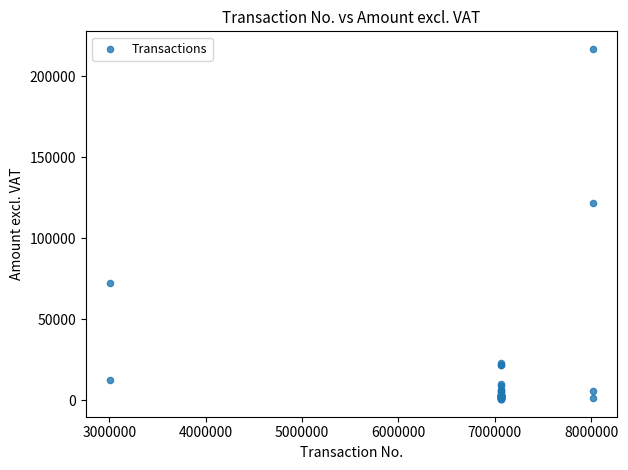

What Y value in the scatter plot is closest to 108817?

121733.3